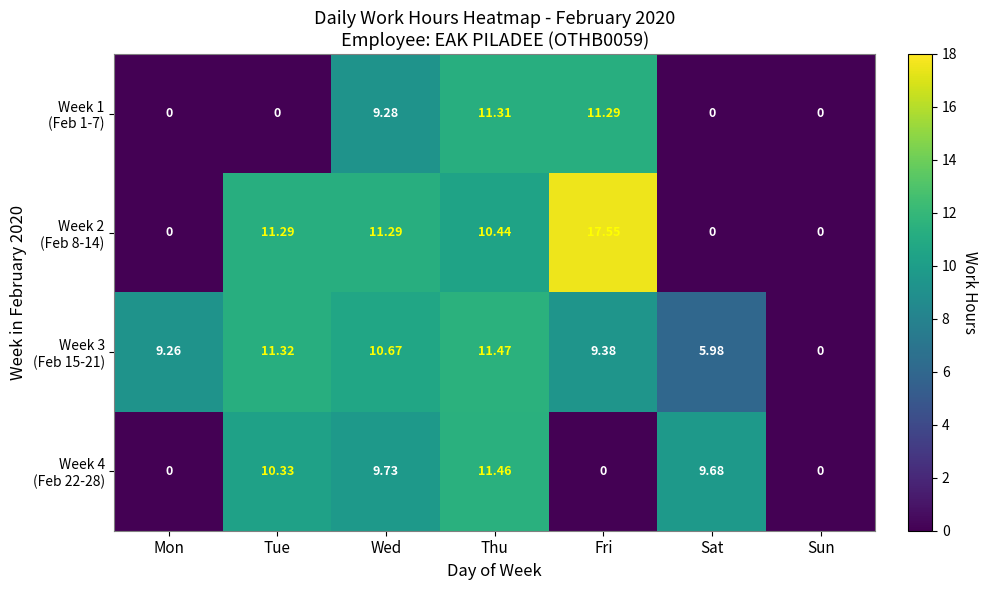

Count the number of data series in this chart.

4